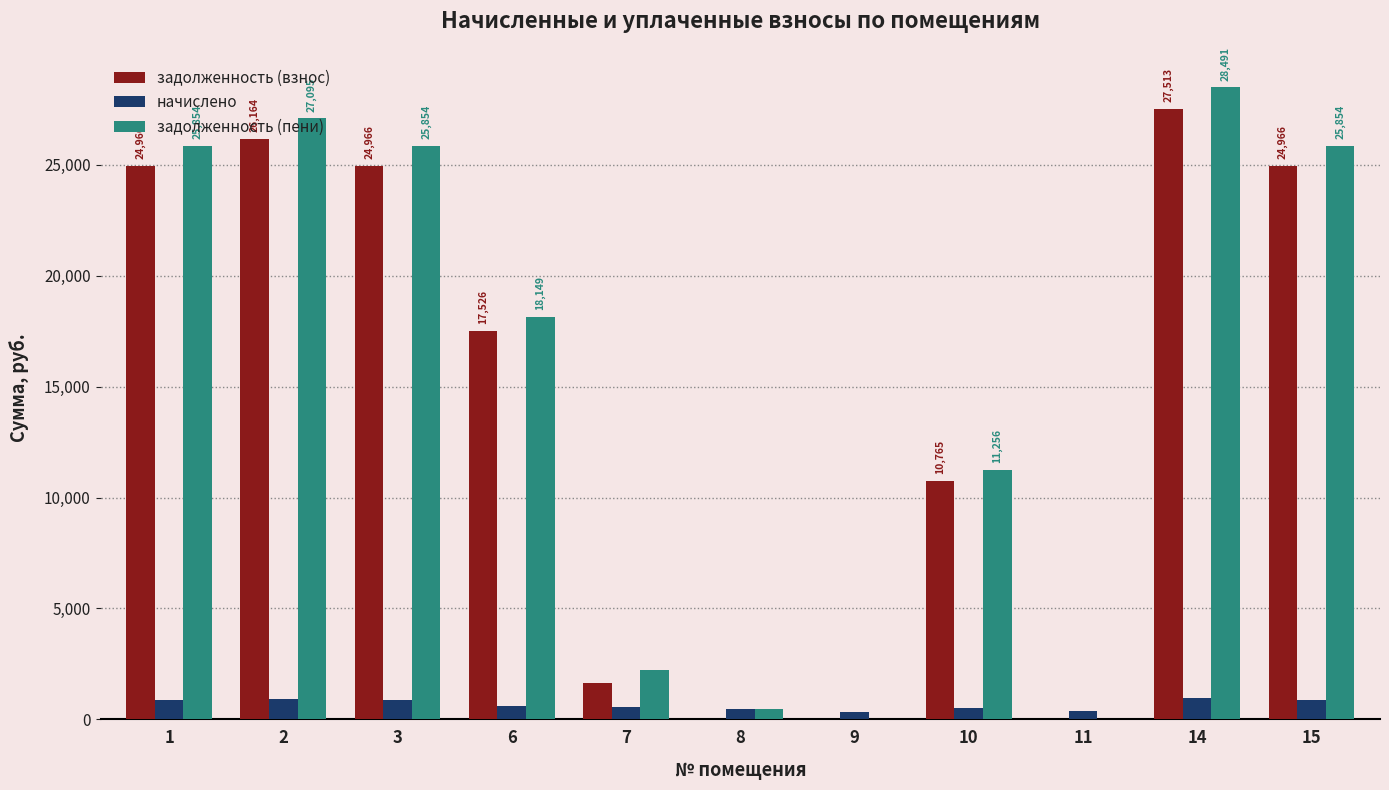

Which series changed the most between 10 and 14?

задолженность (пени)